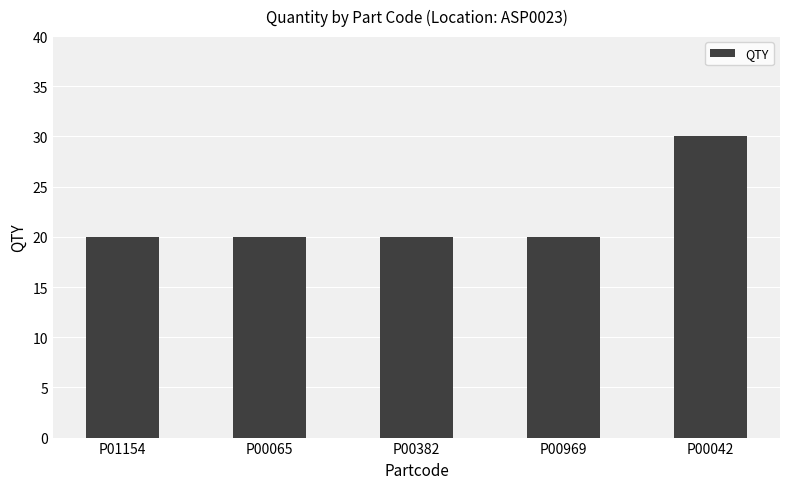

What position from the left is P00042?

5